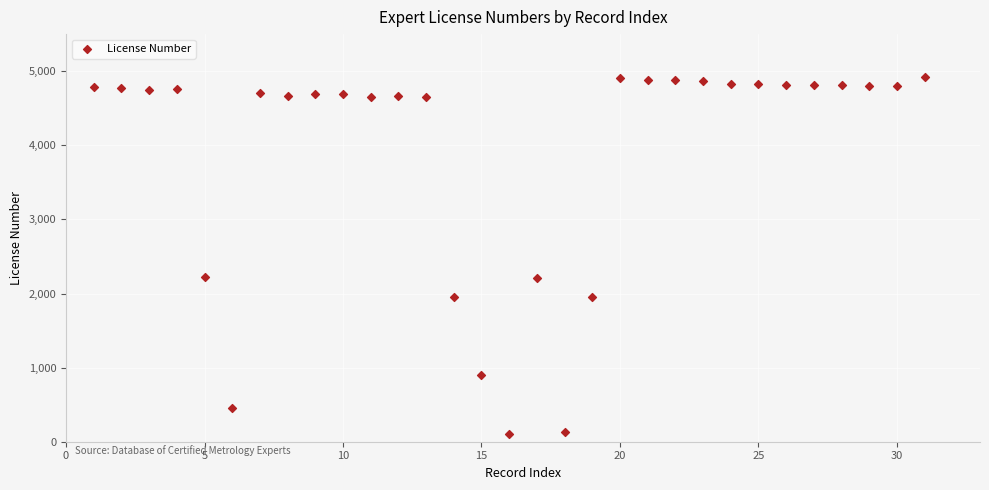

What is the range of Y values (max minus min)?

4812